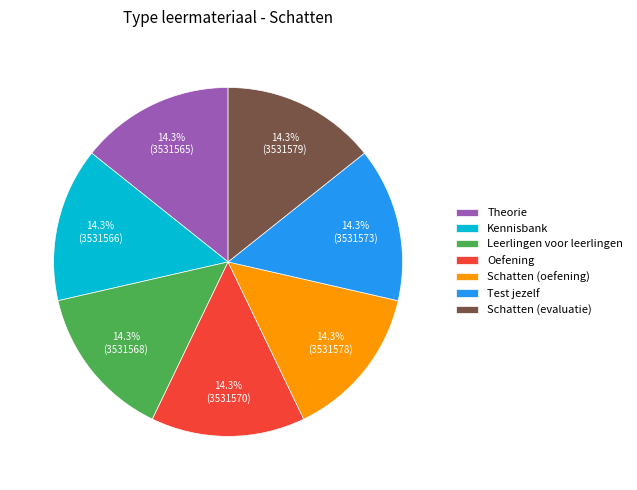

What percentage is the Kennisbank slice, to the nearest percent?

14%